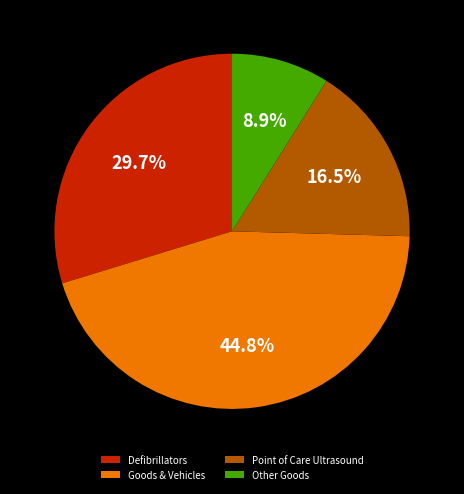

How much of the chart is everything except Goods & Vehicles?

55.2%